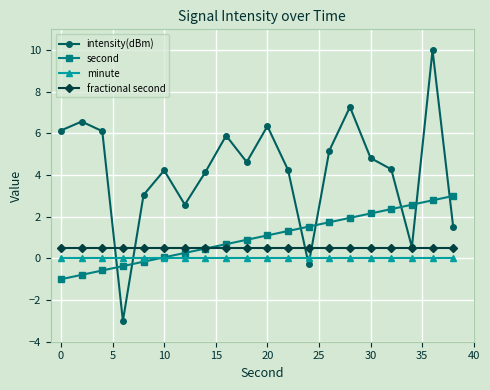

True or false: second and intensity(dBm) cross at least once.

True